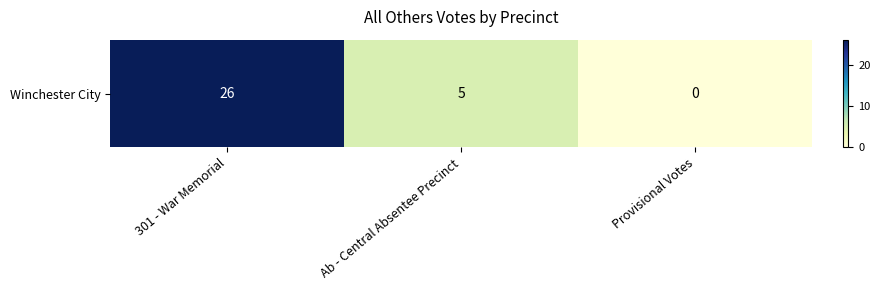

Reading left to right, what are all the values shown in this chart?

301 - War Memorial=26	Ab - Central Absentee Precinct=5	Provisional Votes=0